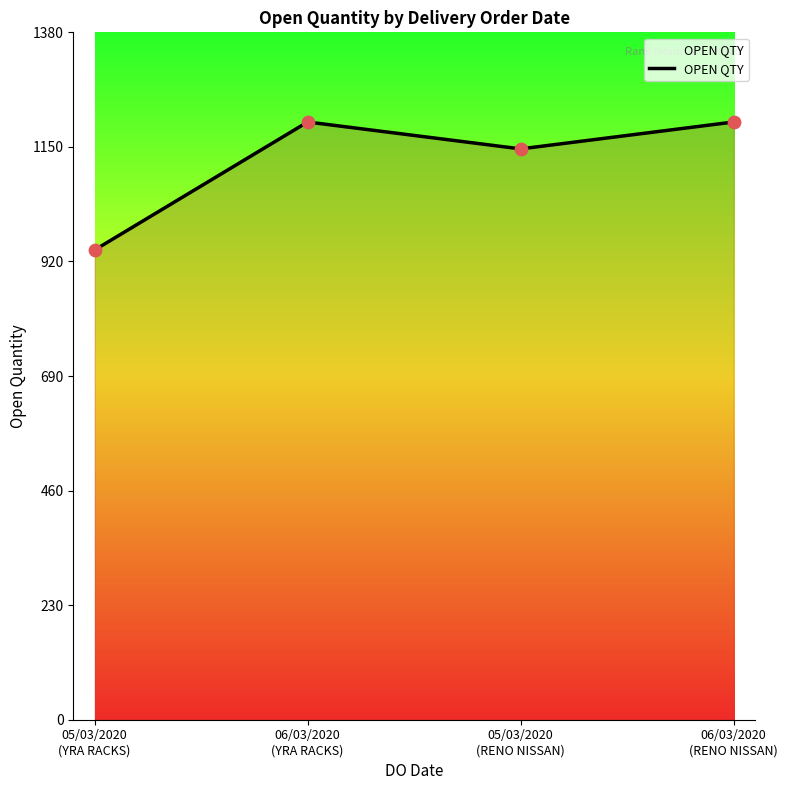

What is the ratio of the value at 06/03/2020
(RENO NISSAN) to the value at 06/03/2020
(YRA RACKS)?

1.0